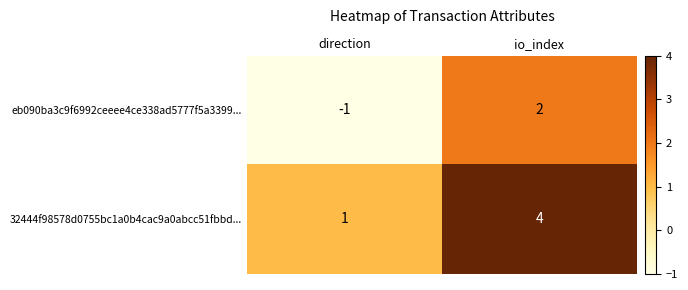

At which category does the chart reach its peak across all series?

io_index